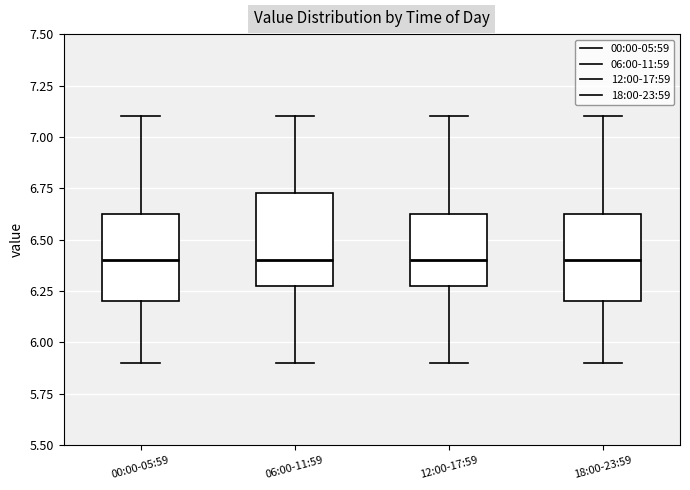

Where does the median line of the box for 06:00-11:59 sit on the y-axis? The values are not printed on the chart, so give them approximately, as read against the axis.

6.40